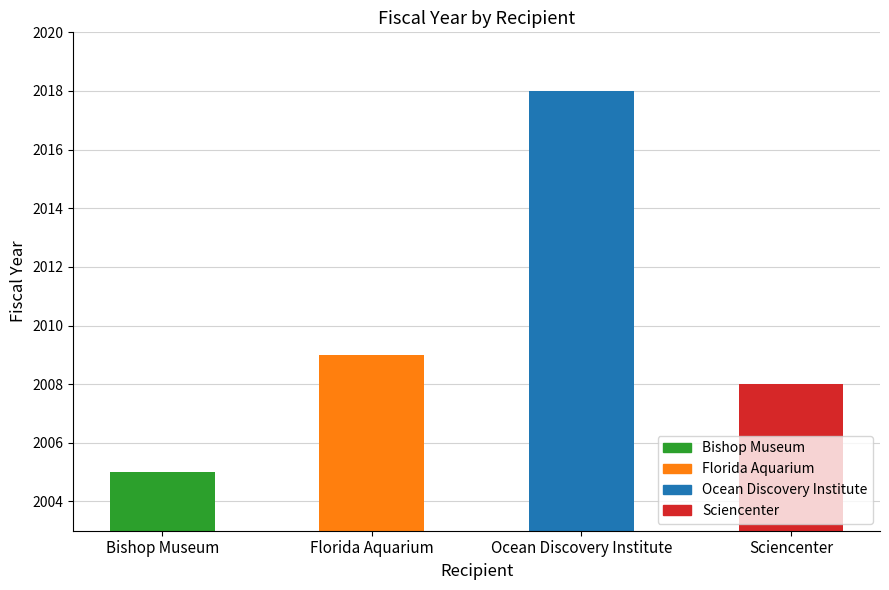

What is the value of the 3rd bar from the left?

2018